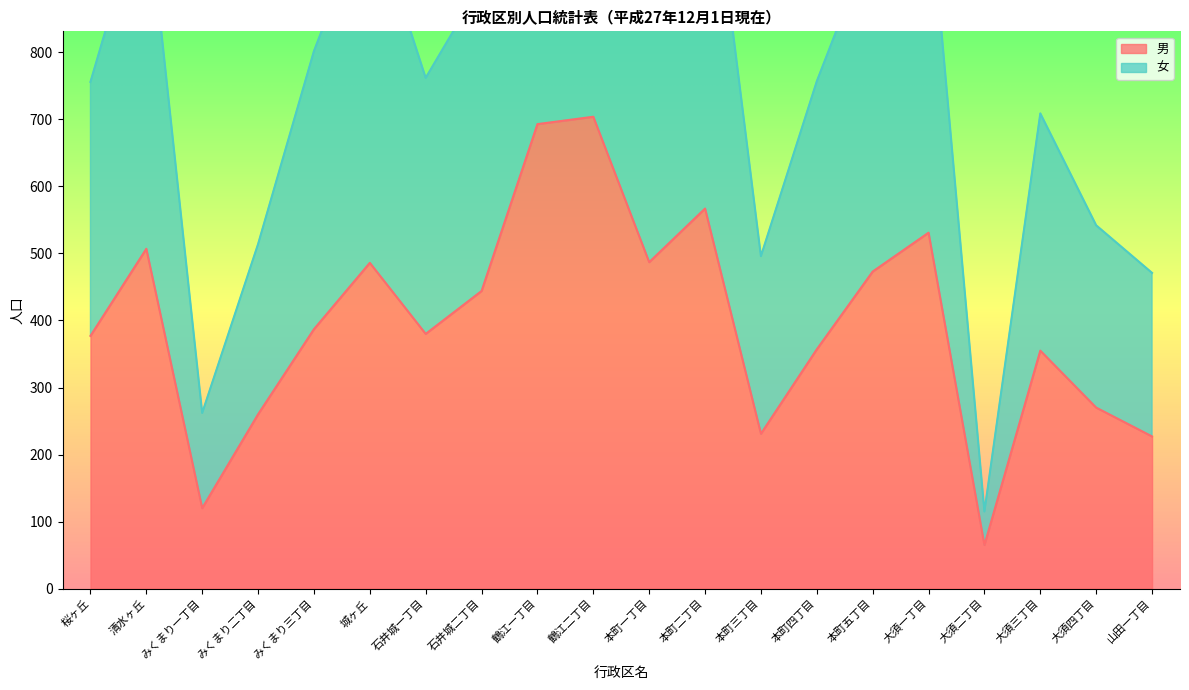

At how many categories does at least one series exceed 248?

19